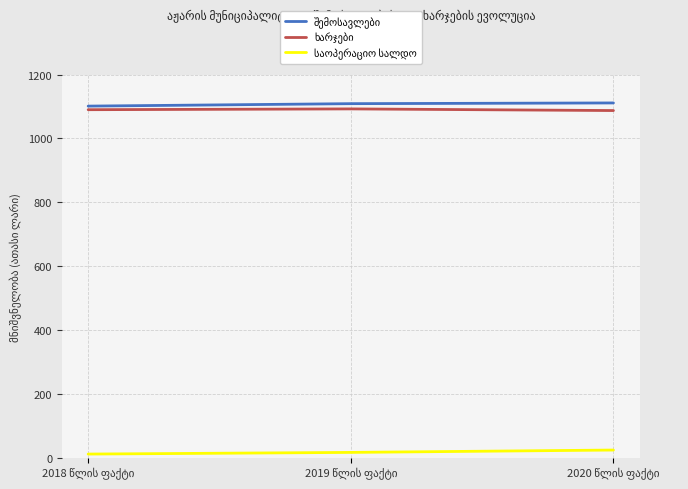

What is the maximum value shown in the chart?

1111.1